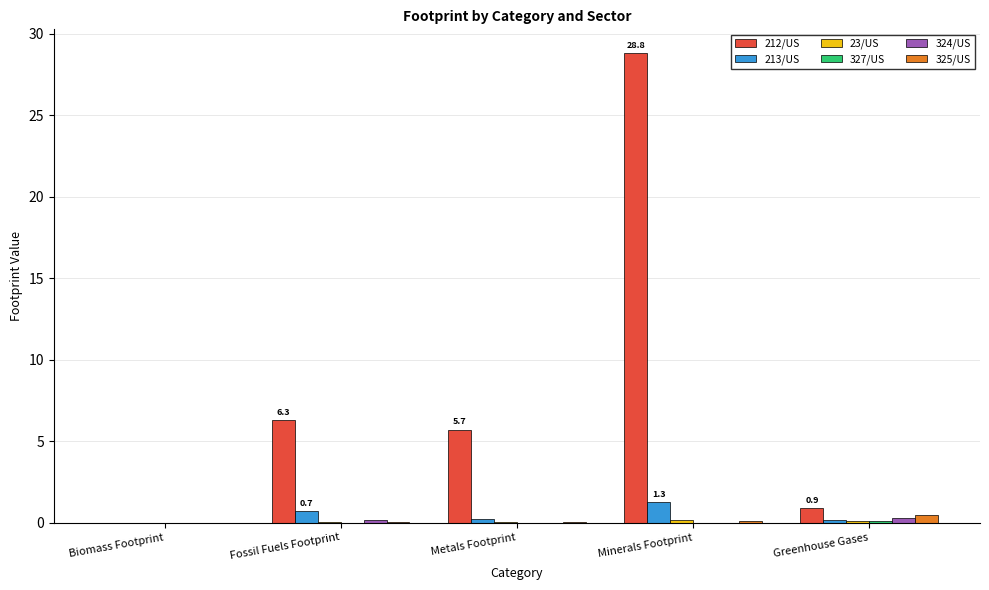

Which series has the largest total across all categories?

212/US